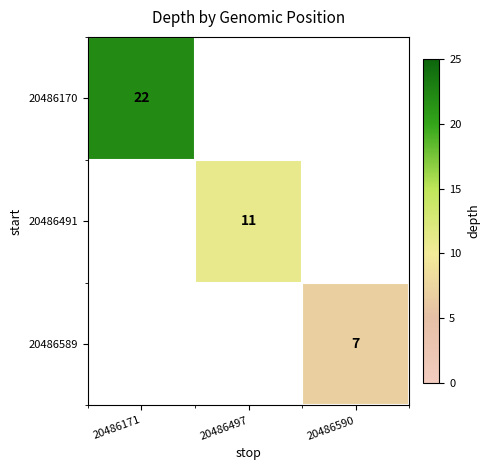

The value of 20486170 at 20486171 is 22. True or false?

True